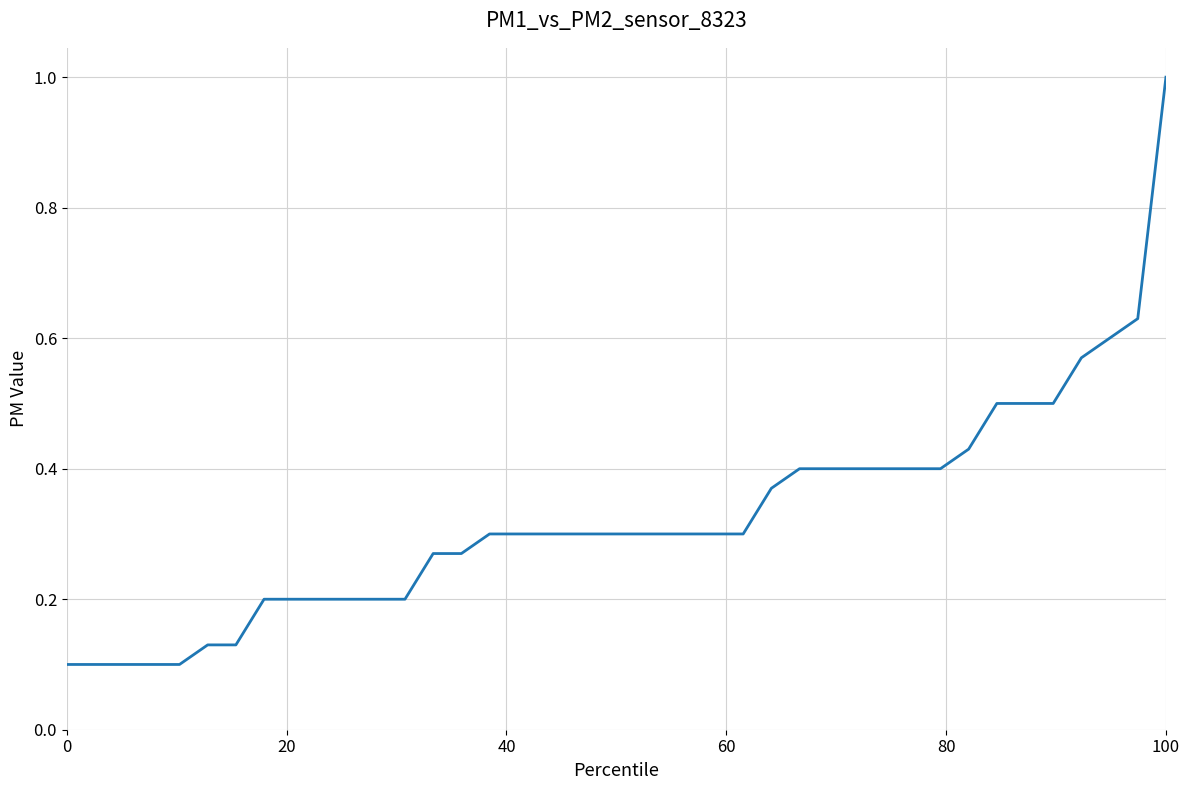

What is the difference between the maximum and minimum values?

0.9